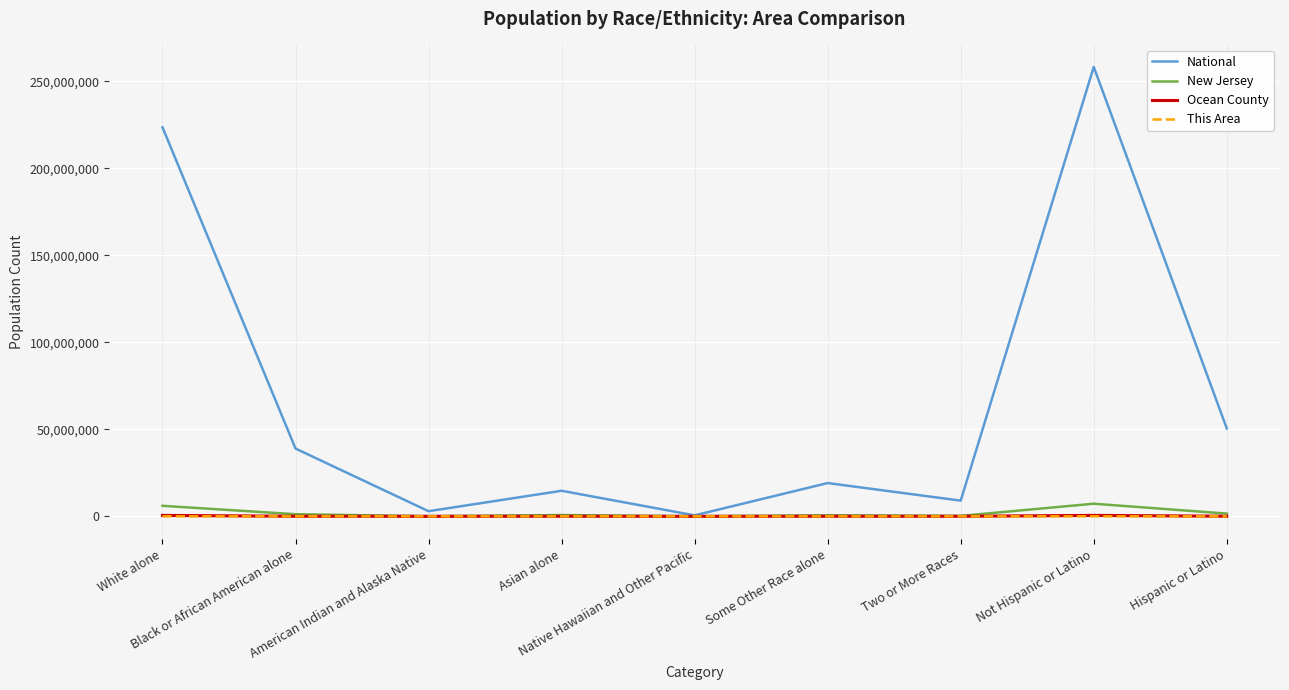

What is the greatest value displayed?

258267944